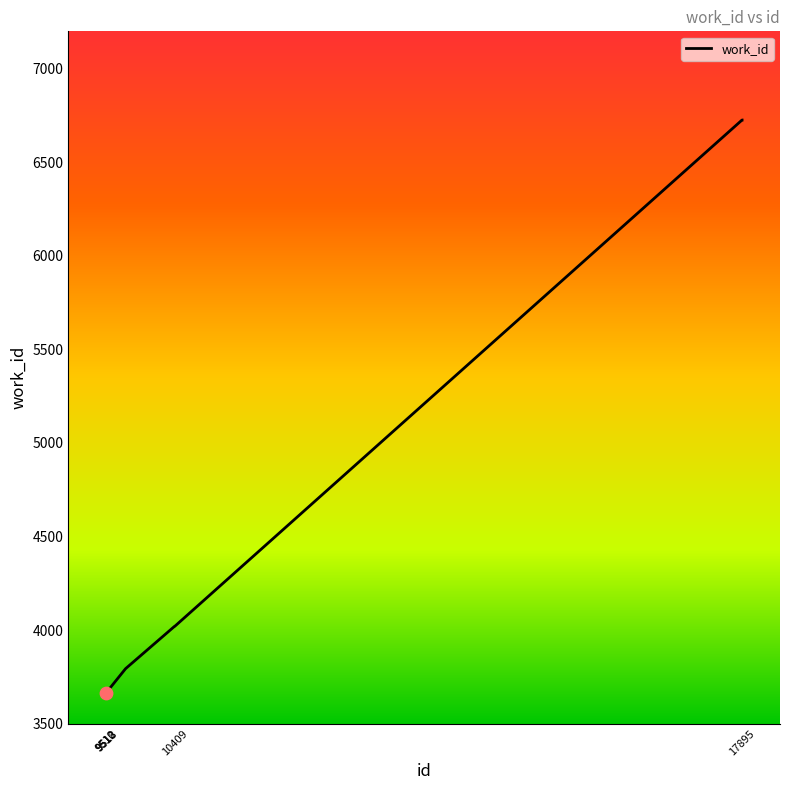

What is the minimum value shown in the chart?

3664